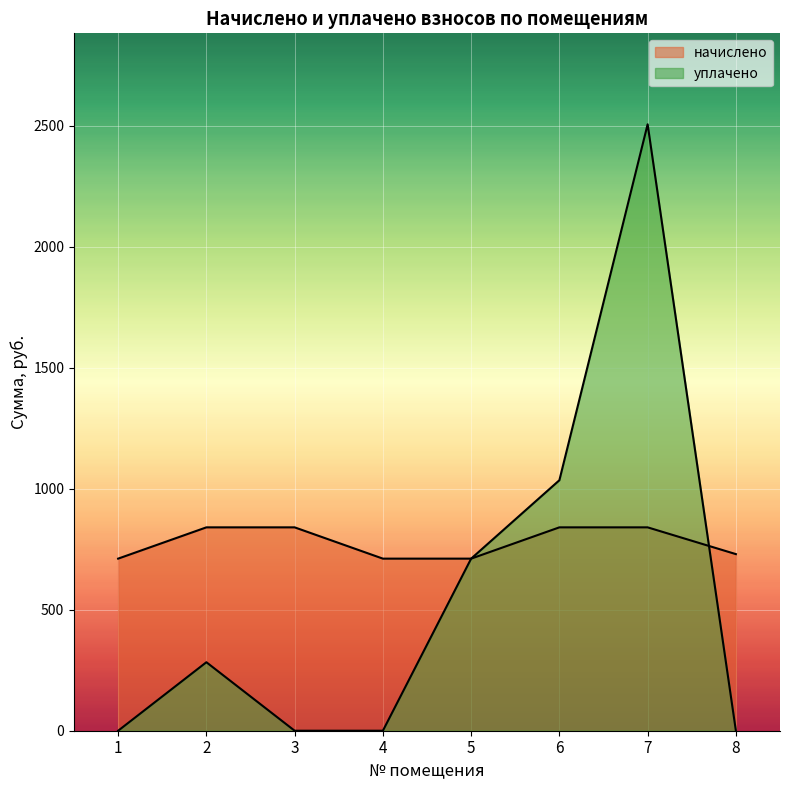

Between which two adjacent categories do уплачено and начислено first intersect?

5 and 6